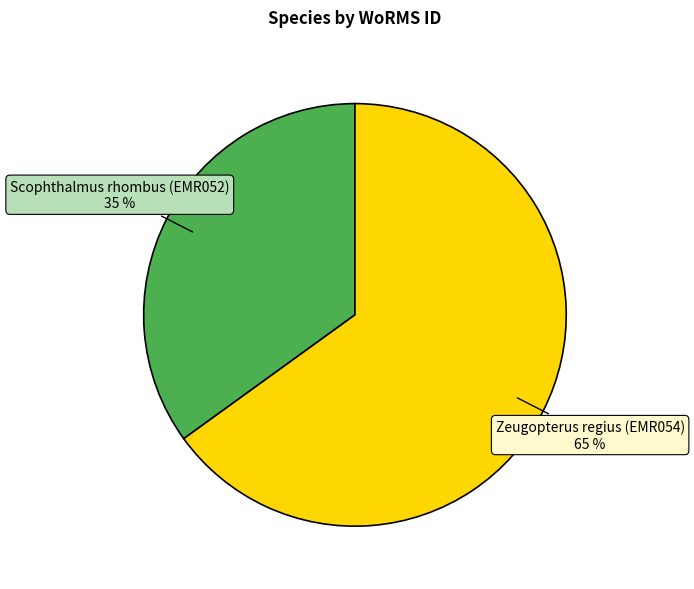

To the nearest percent, what is the combined percentage of Scophthalmus rhombus (EMR052) and Zeugopterus regius (EMR054)?

100%